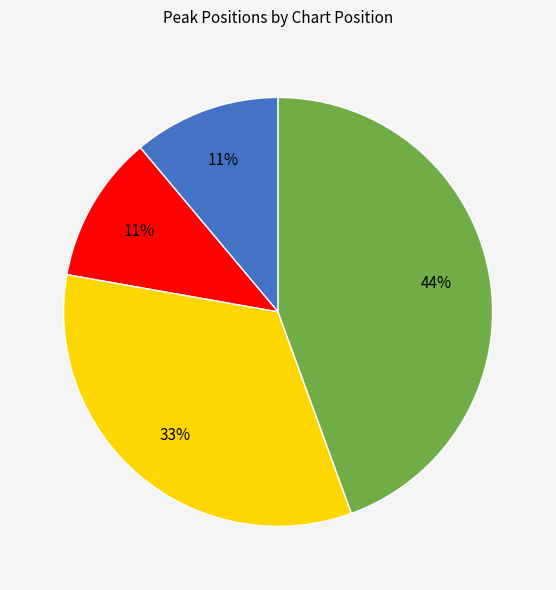

To the nearest percent, what is the average slice percentage?

25%